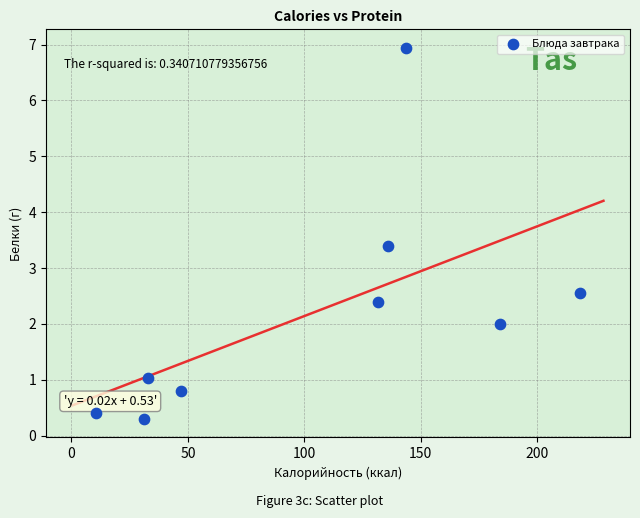

What is the average X value?

103.9